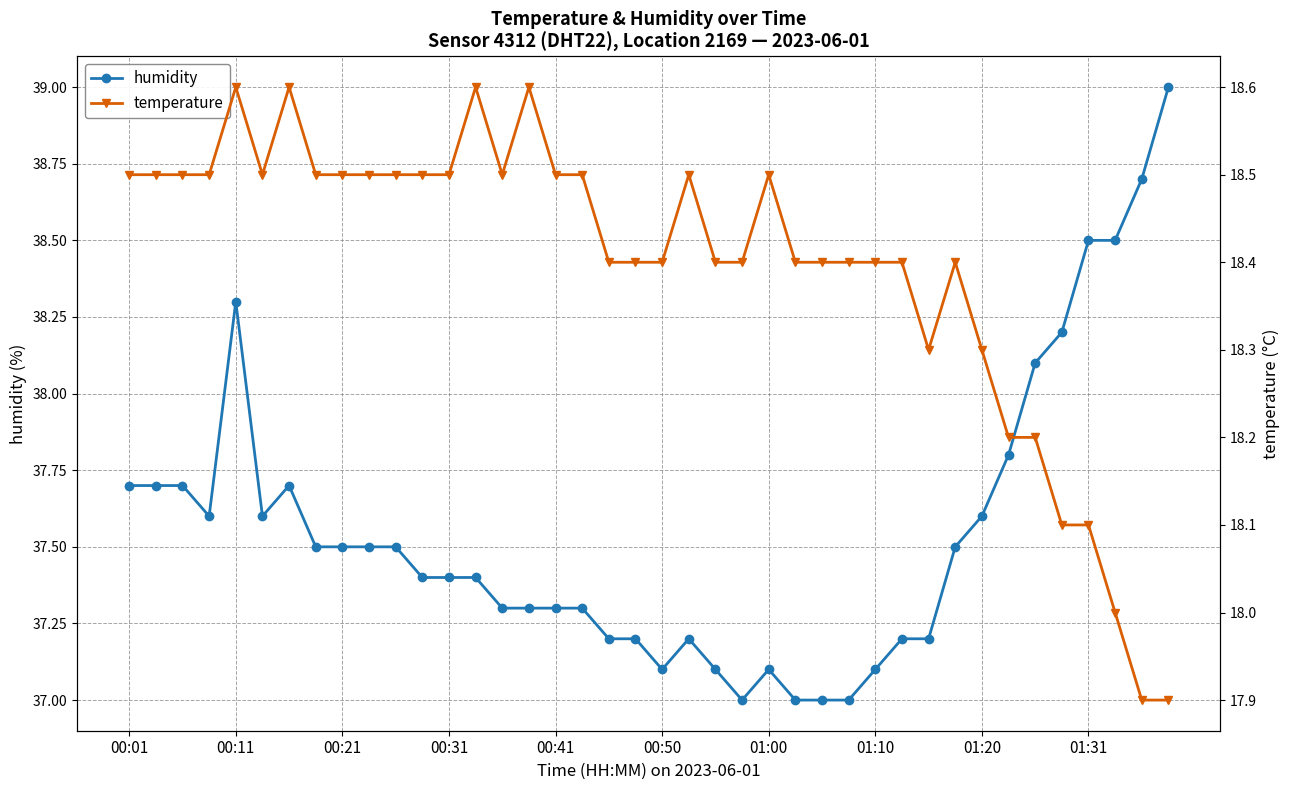

In humidity, how many points are lower than both neighbors (excluding endpoints)?

4